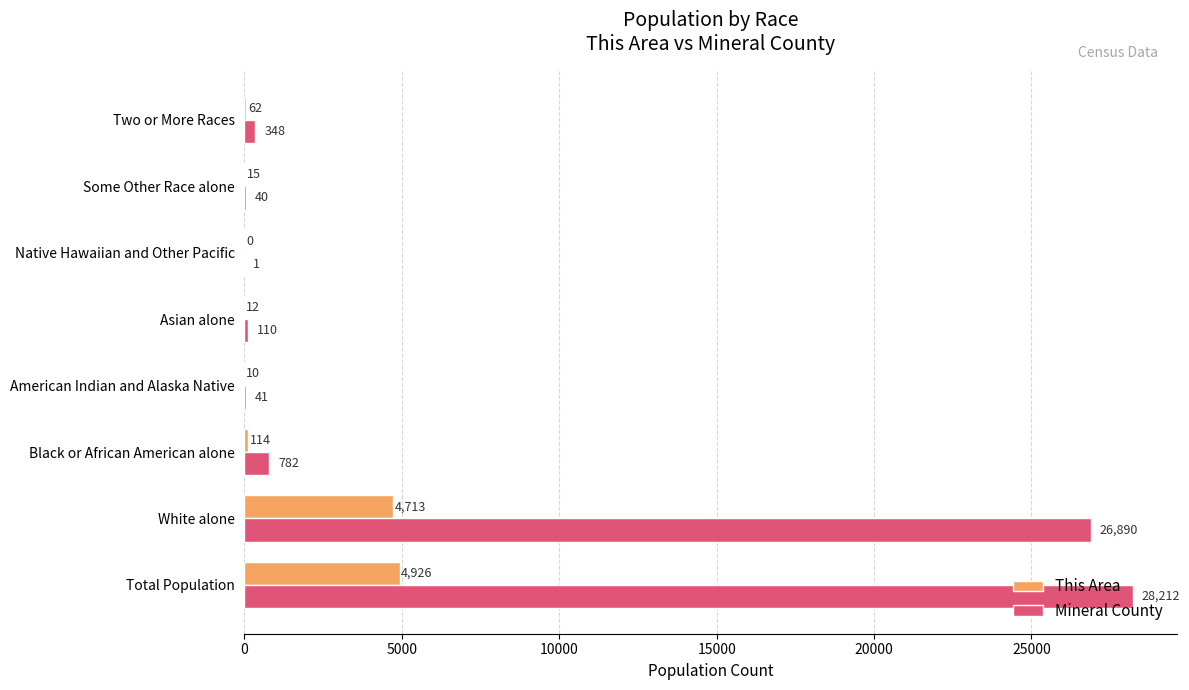

Which series changed the most between White alone and American Indian and Alaska Native?

Mineral County